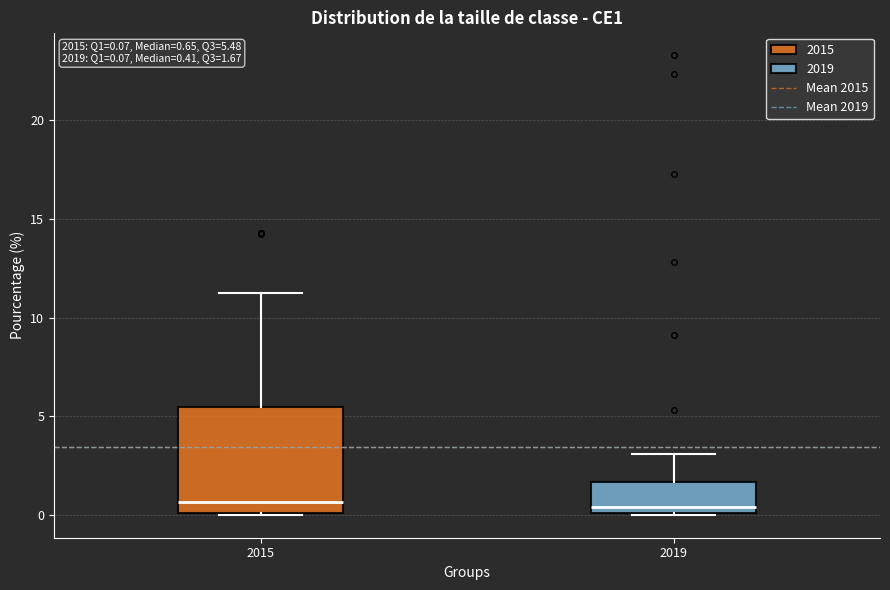

Which box is the tallest, from its lower edge to its upper edge?

2015